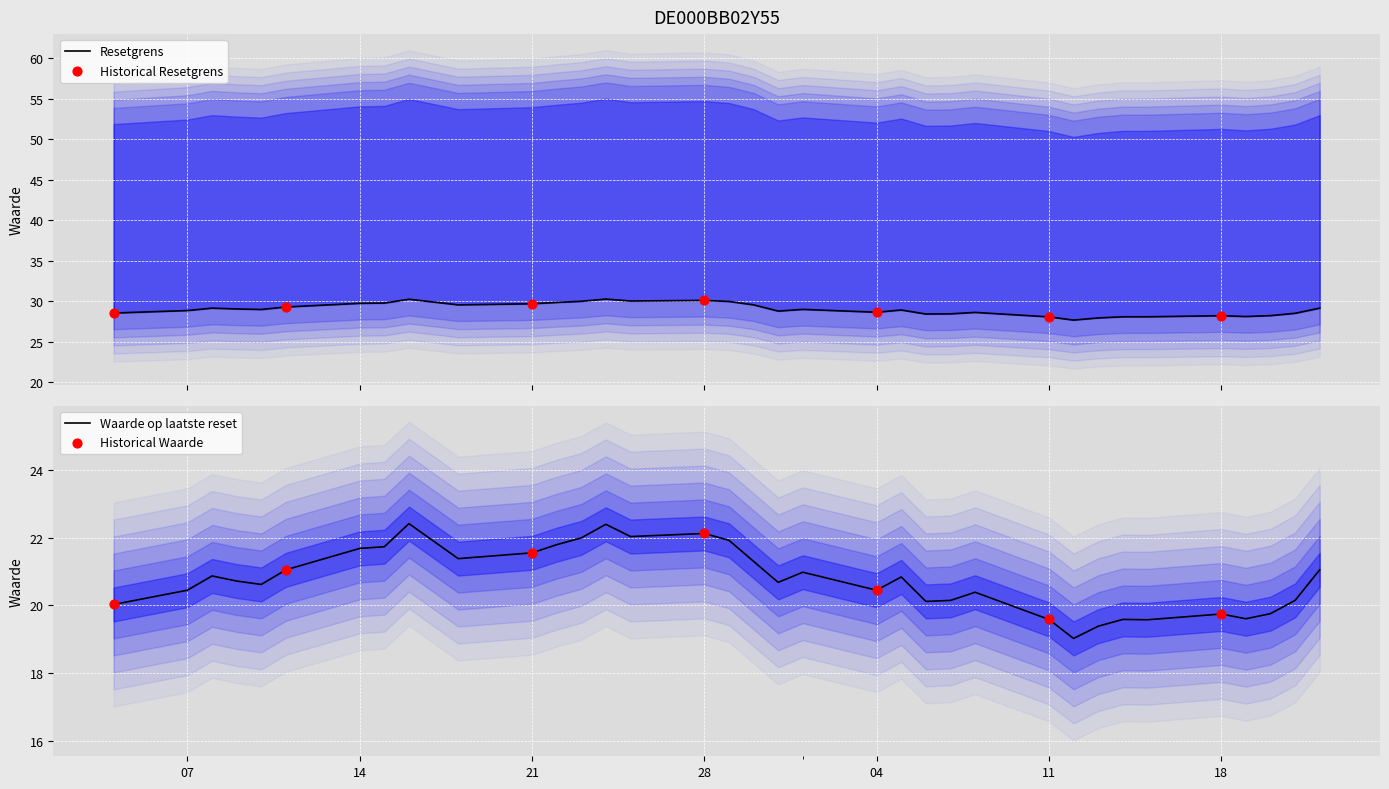

What is the maximum value for Waarde op laatste reset?

22.4